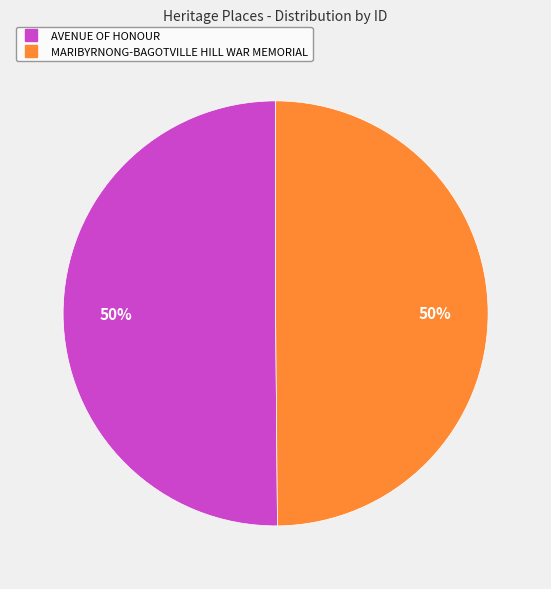

Approximately how many times larger is the value at MARIBYRNONG-BAGOTVILLE HILL WAR MEMORIAL compared to AVENUE OF HONOUR?

1.0